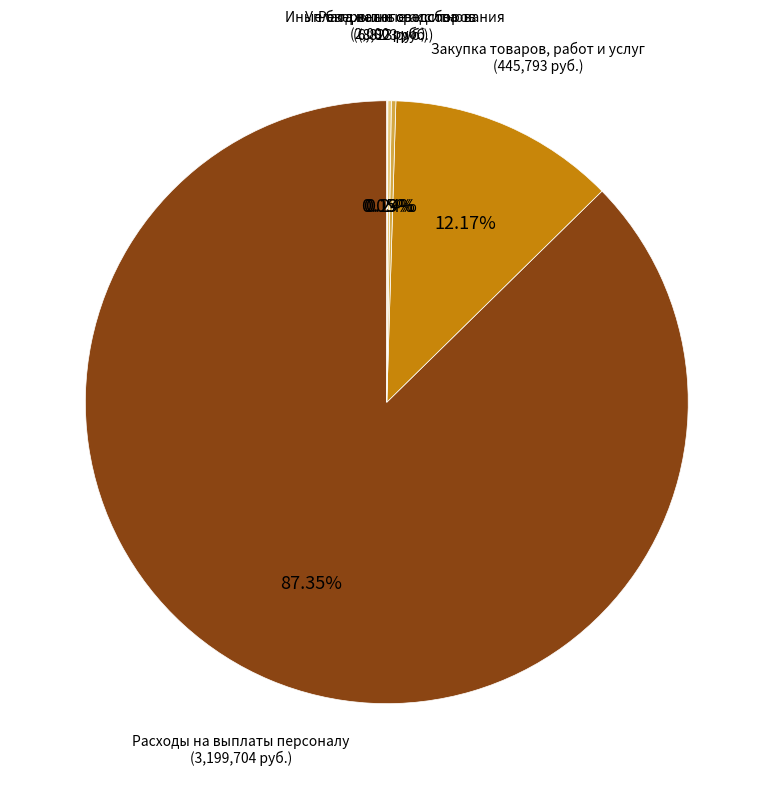

What is the majority slice?

Расходы на выплаты персоналу